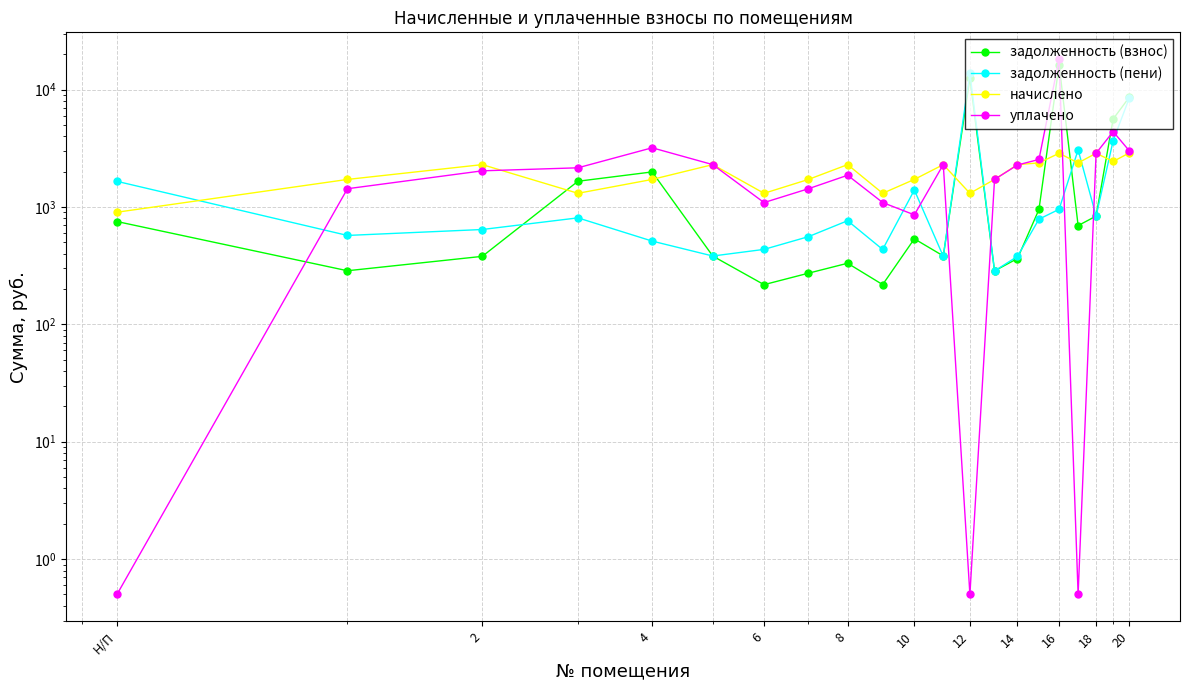

Which series has the widest spread of values?

уплачено